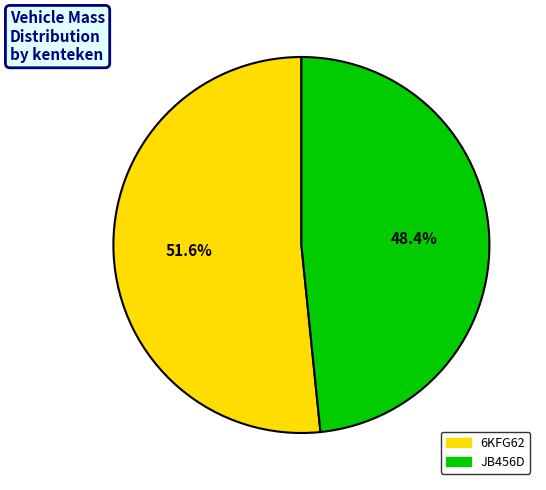

Does any single category account for the majority?

Yes